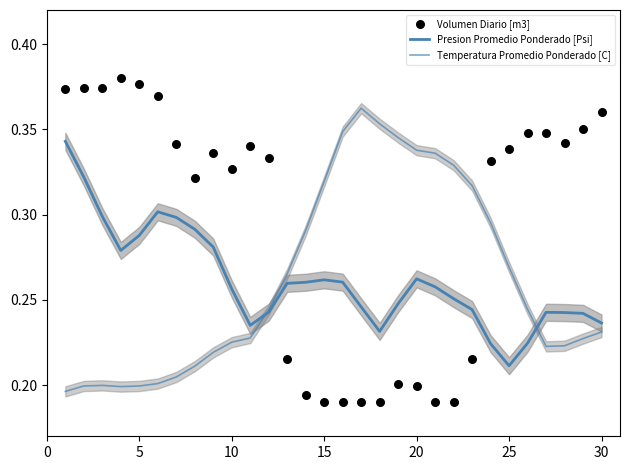

What are all the series names shown in the legend?

Presion Promedio Ponderado [Psi], Temperatura Promedio Ponderado [C], Volumen Diario [m3]